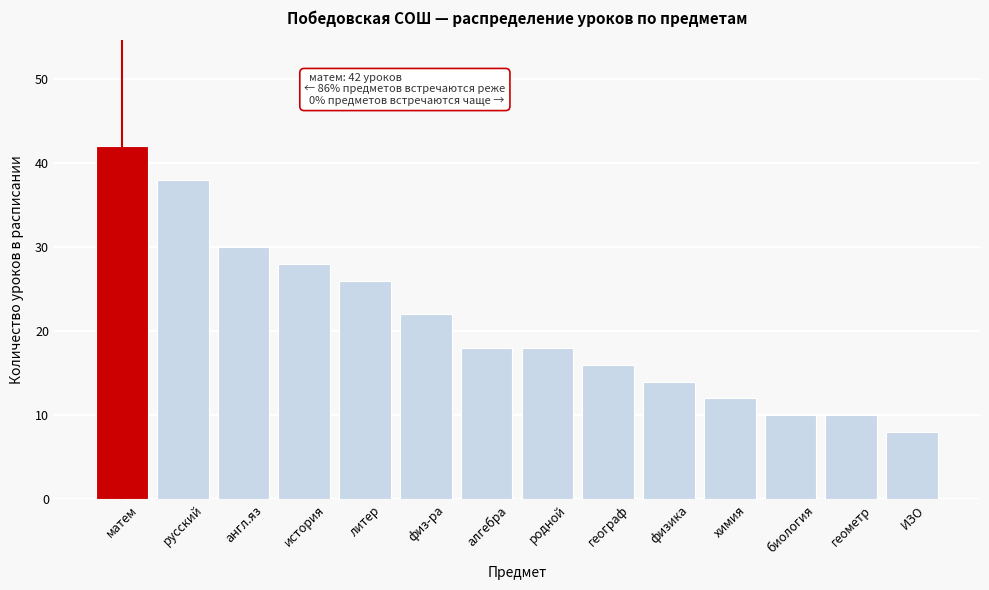

Reading left to right, what are all the values shown in this chart?

42	38	30	28	26	22	18	18	16	14	12	10	10	8